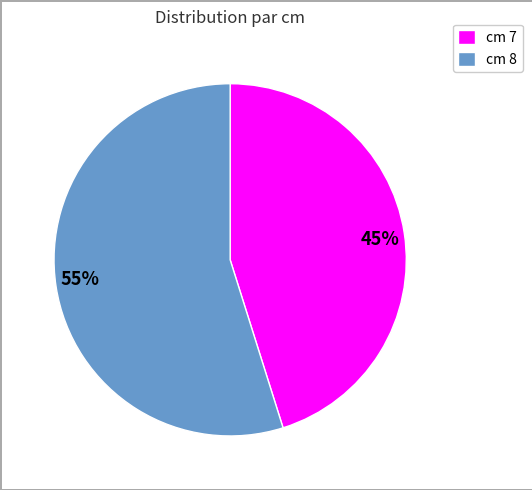

To the nearest percent, what is the difference between the largest and smallest slice percentages?

10%